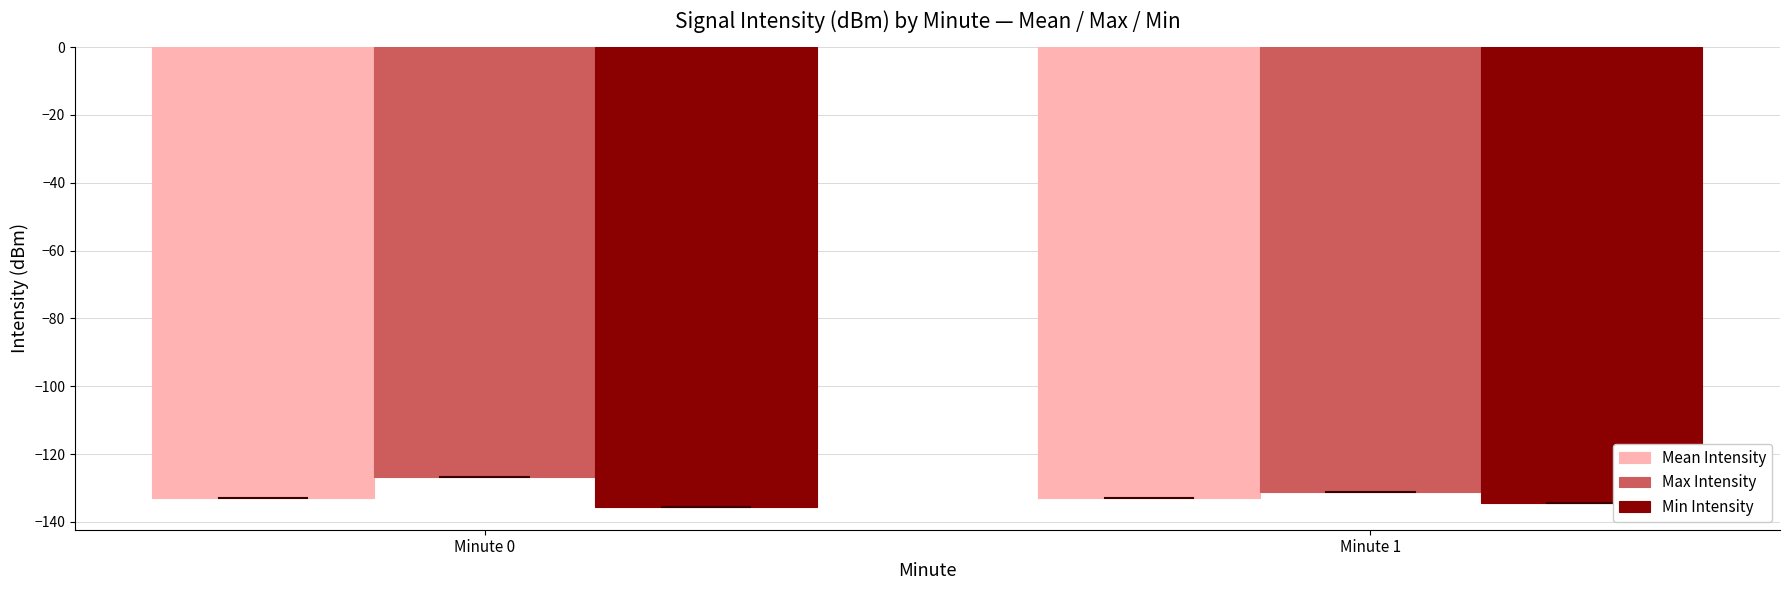

What is the total value across all series at Minute 0?

-395.1